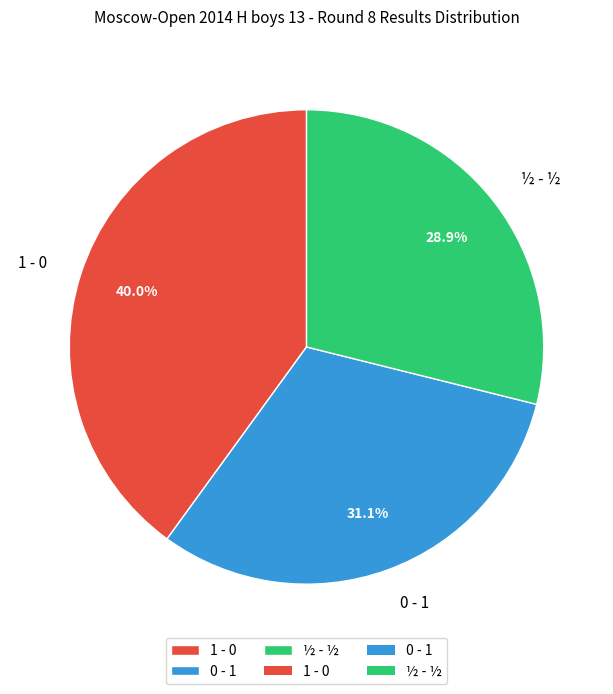

To the nearest percent, what is the combined percentage of 1 - 0 and 0 - 1?

71%